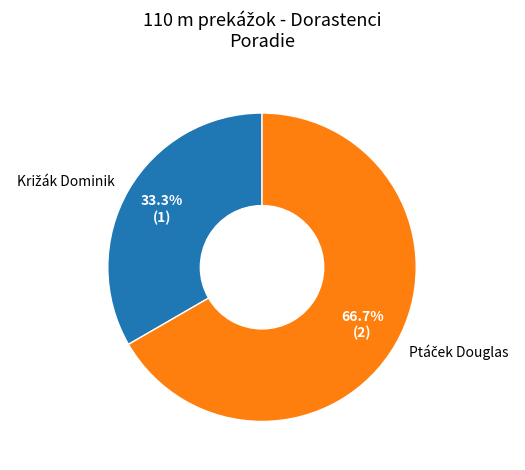

Count the number of slices in the pie.

2